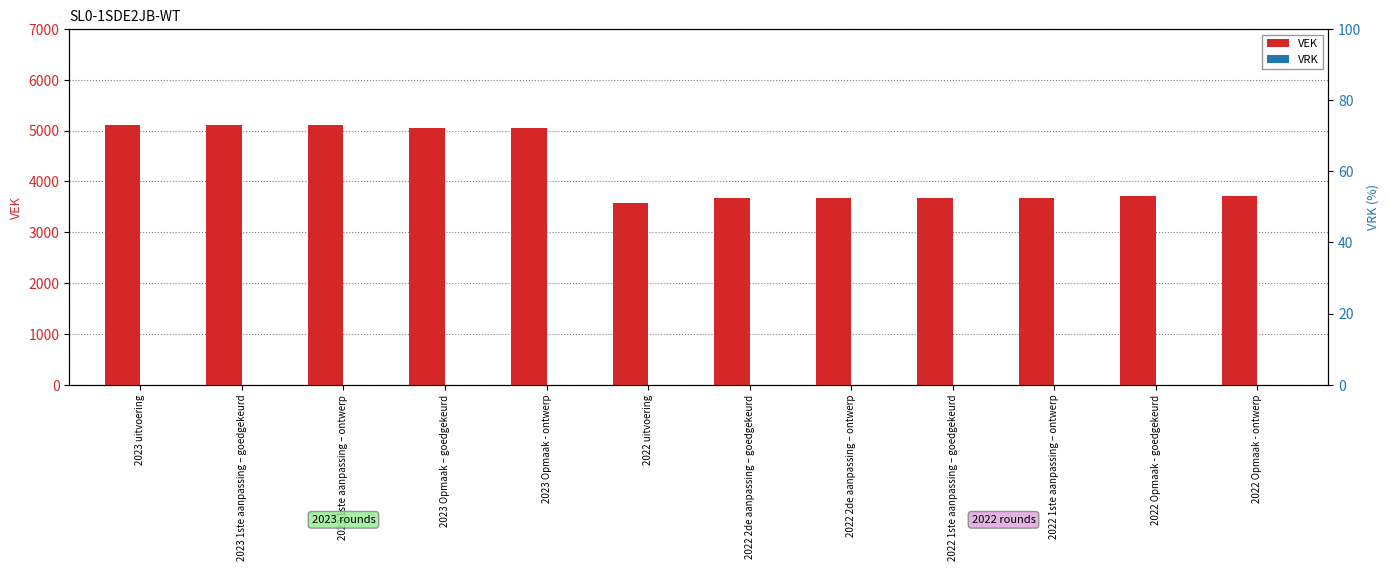

What is the sum of the VEK values at 2022 2de aanpassing – ontwerp and 2022 uitvoering?

7260